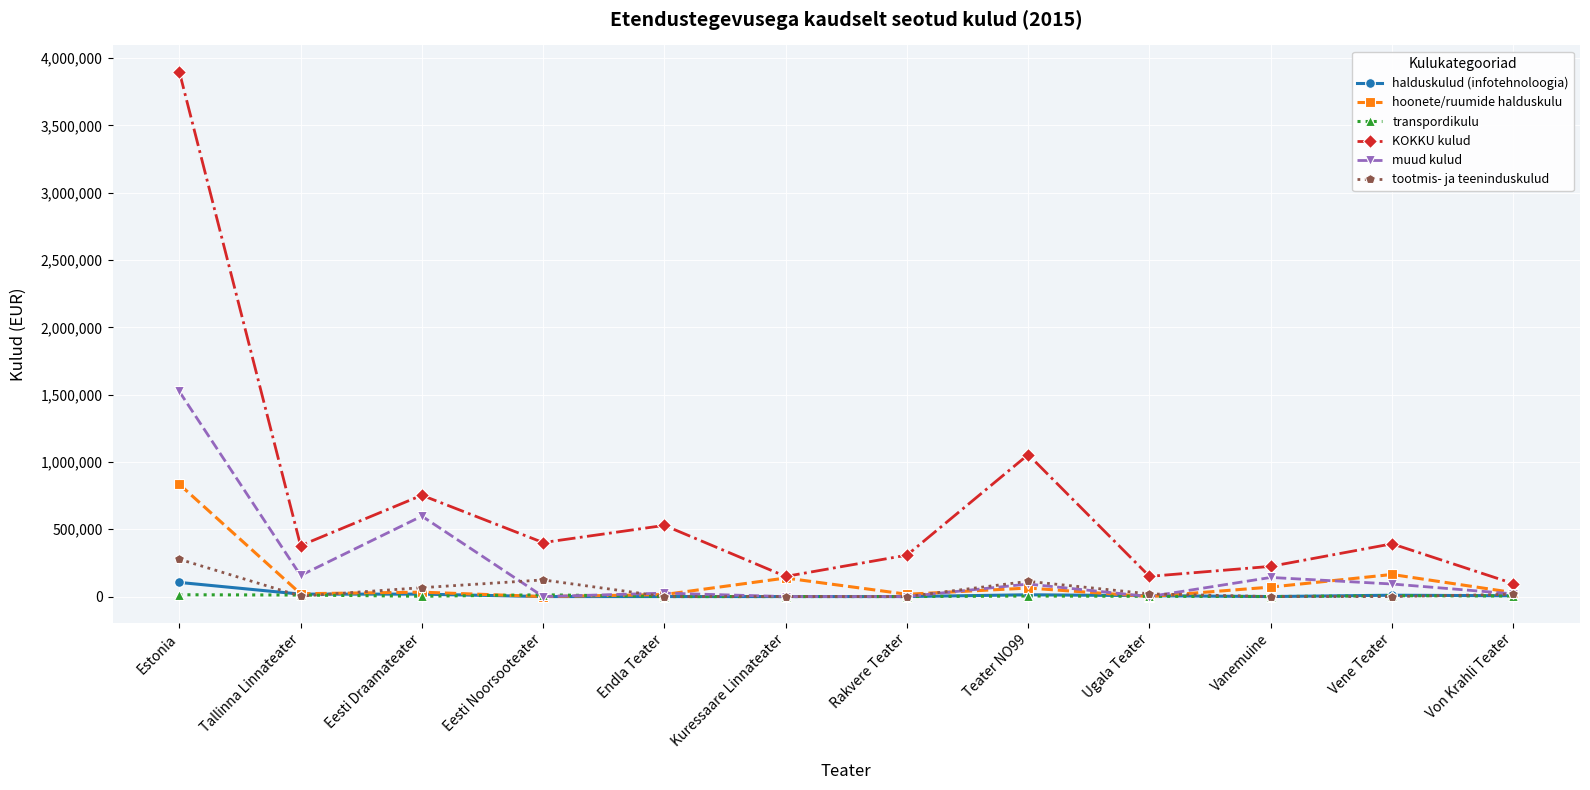

Which series has the largest range (max minus min)?

KOKKU kulud